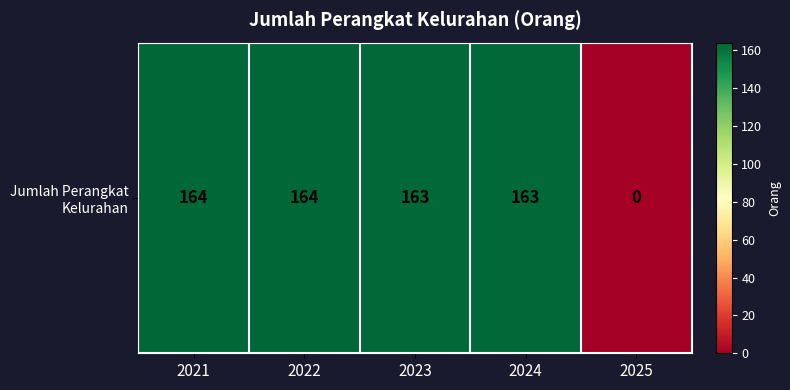

At which label is the value closest to 82?

2023